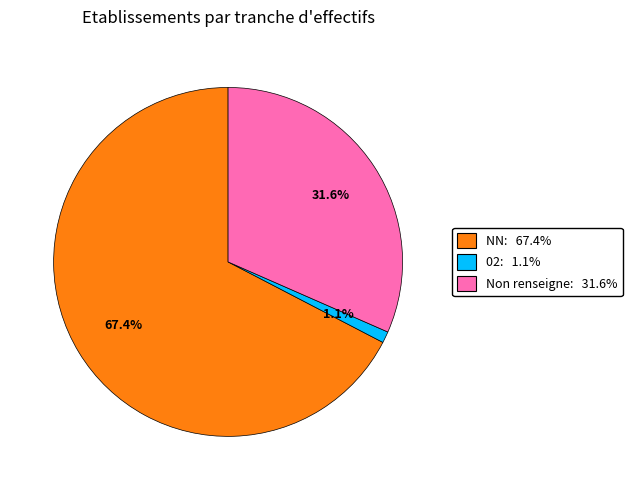

How many segments does this pie chart have?

3